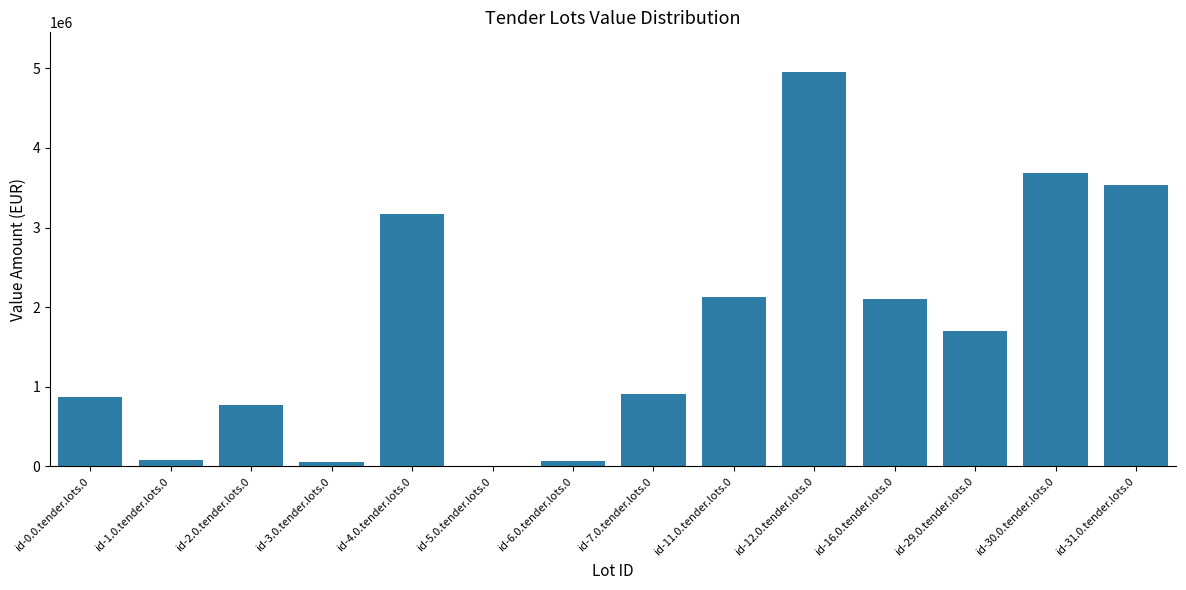

Where is the data nearest to the value 2481168?

id-11.0.tender.lots.0